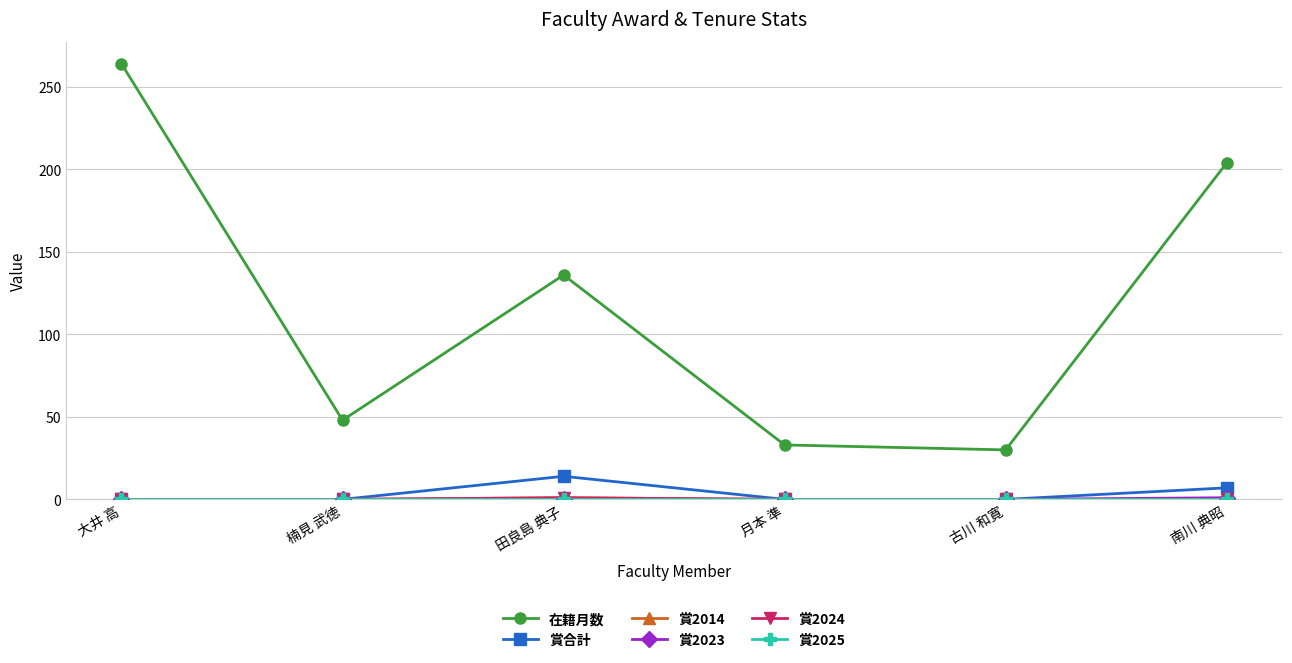

True or false: 賞2023 has more than 1 interior local peaks.

False